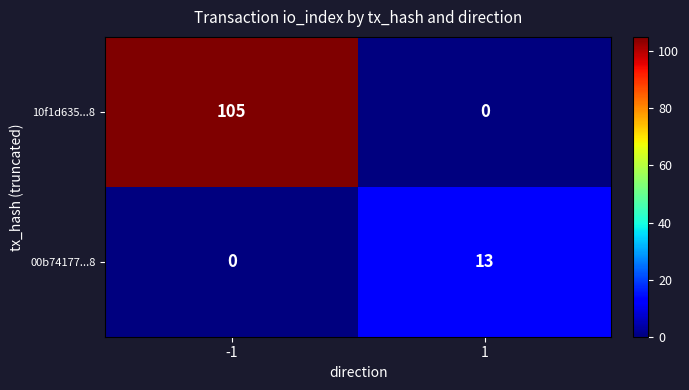

Rank the series by their maximum value, from lowest to highest.

00b74177...8, 10f1d635...8